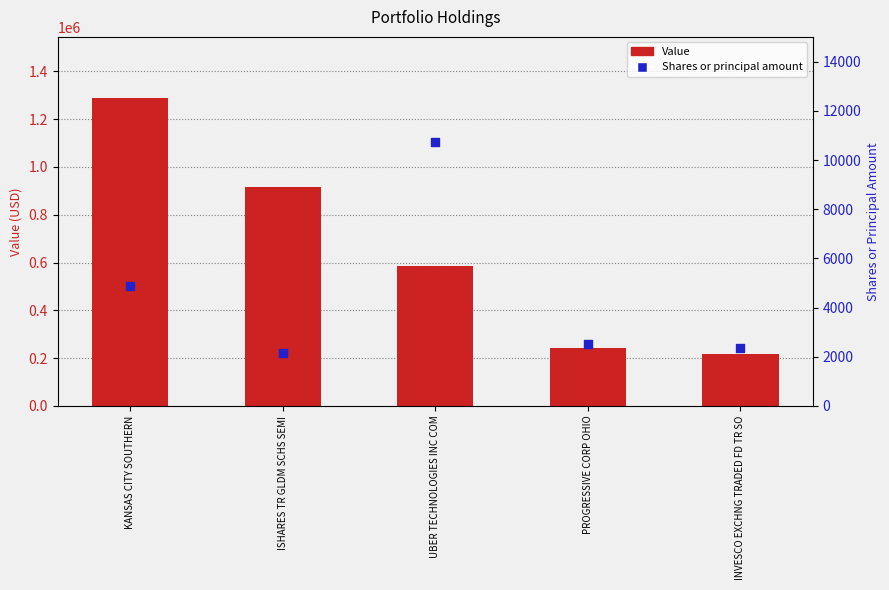

At which category is the sum across all series the highest?

KANSAS CITY SOUTHERN